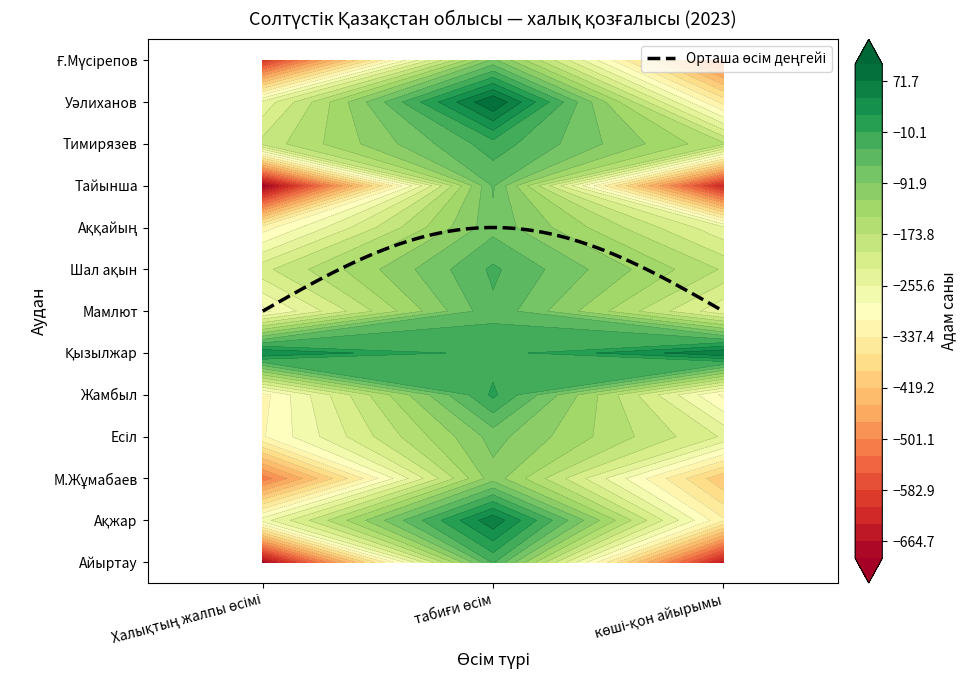

What is the spread (max minus min) of values at табиғи өсім?

202